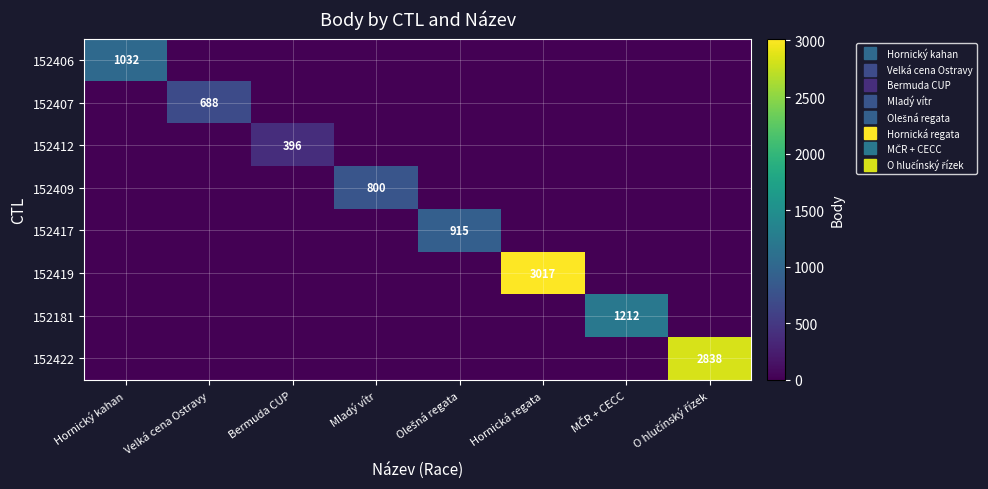

Which series has the largest total across all categories?

152419